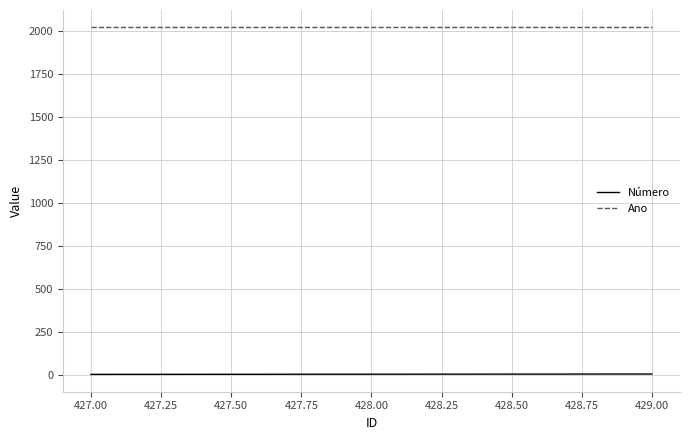

What is the greatest value displayed?

2021